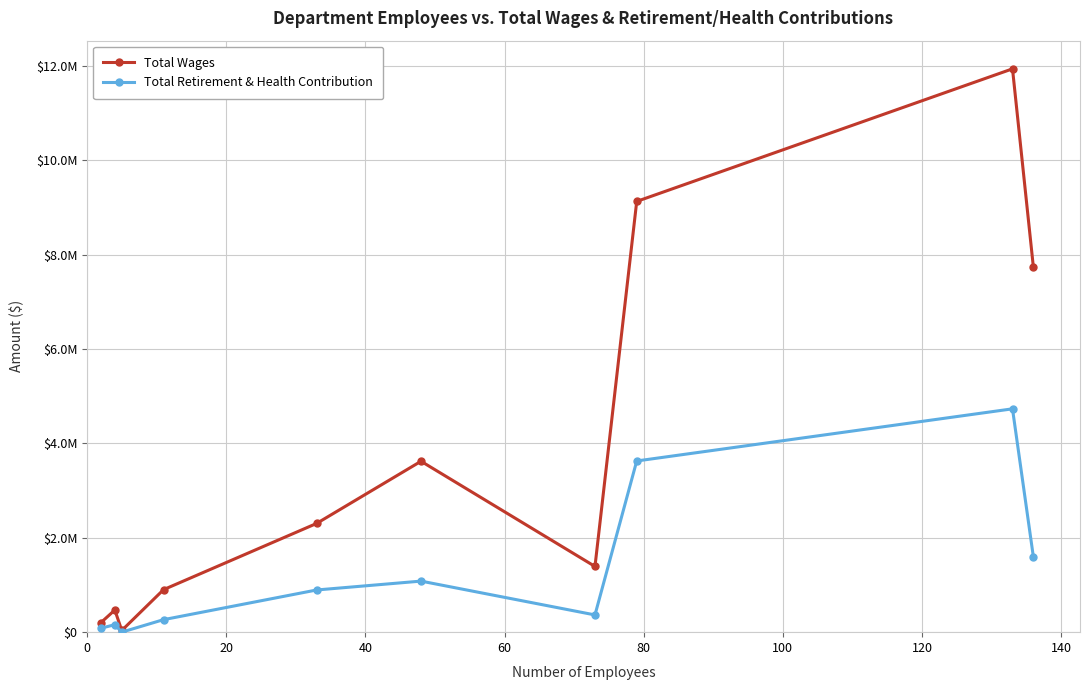

Is this an area chart (filled region under the line)?

No